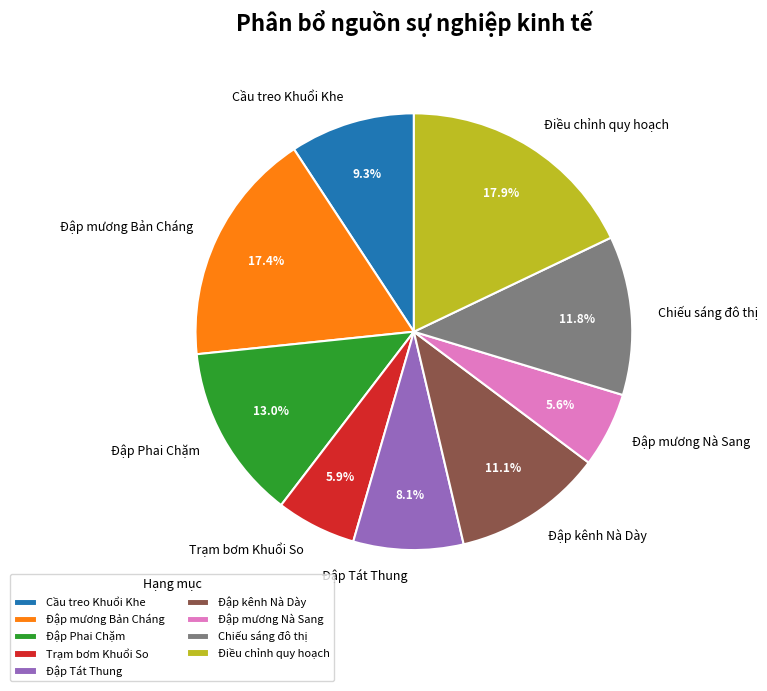

How many segments does this pie chart have?

9